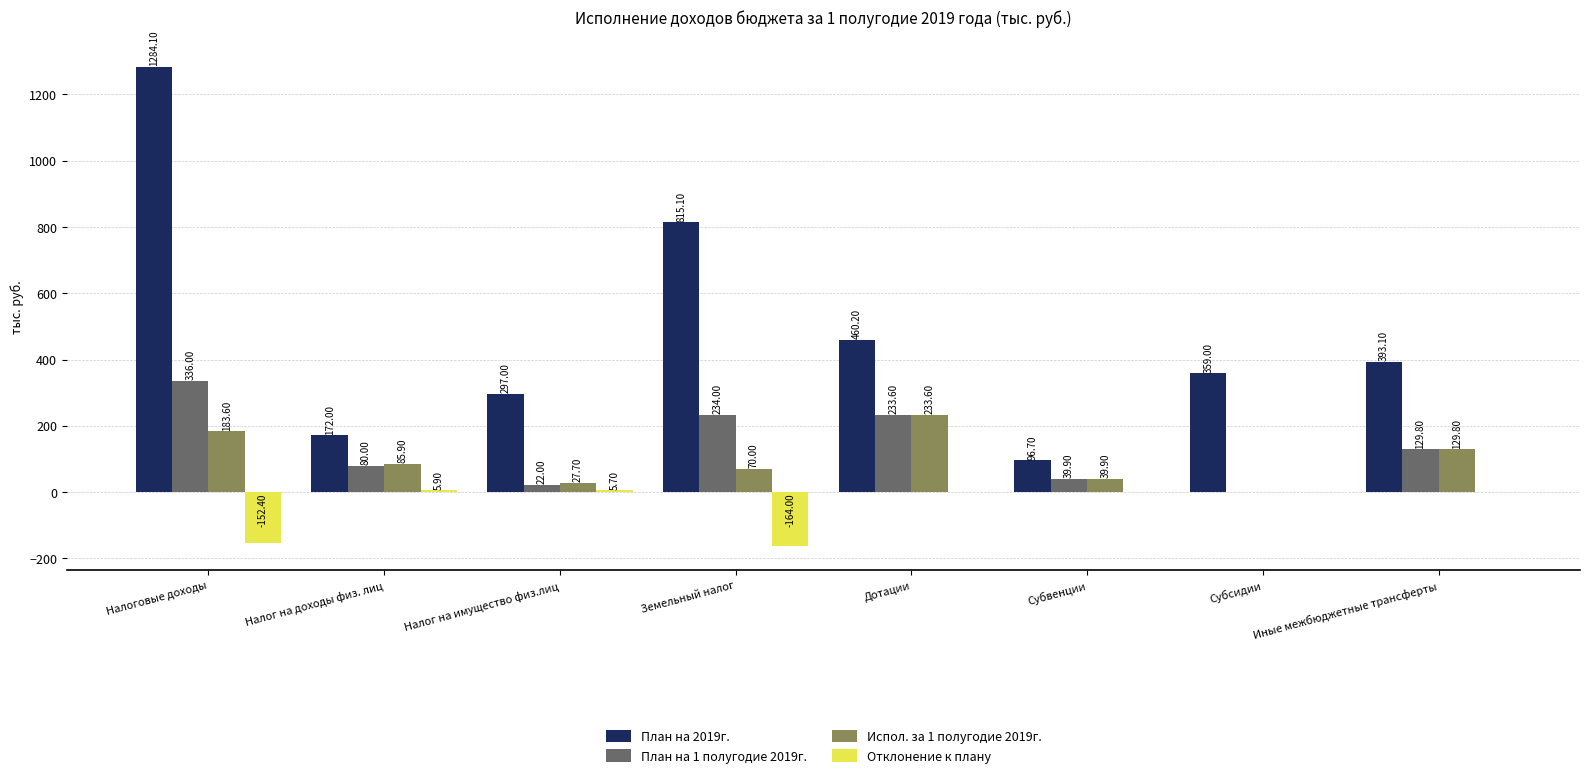

At which label does План на 2019г. first exceed 393?

Налоговые доходы